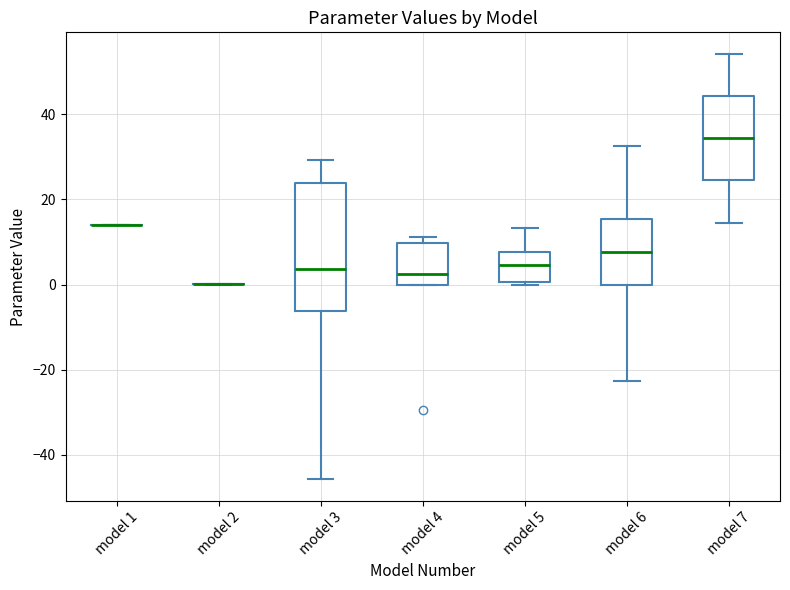

Reading left to right, read every box against the y-axis: the position of its median line, the range the box covers, and the ends of its whiskers. The values are not printed on the chart, so give them approximately, as read against the axis.

model 1: box collapsed to a line at 14, whiskers 14 to 14
model 2: box collapsed to a line at 0, whiskers 0 to 0
model 3: median 4, box -6 to 24, whiskers -46 to 30
model 4: median 2, box 0 to 10, whiskers 0 to 12
model 5: median 4, box 0 to 8, whiskers 0 (just below the box's lower edge) to 14
model 6: median 8, box 0 to 16, whiskers -22 to 32
model 7: median 34, box 24 to 44, whiskers 14 to 54